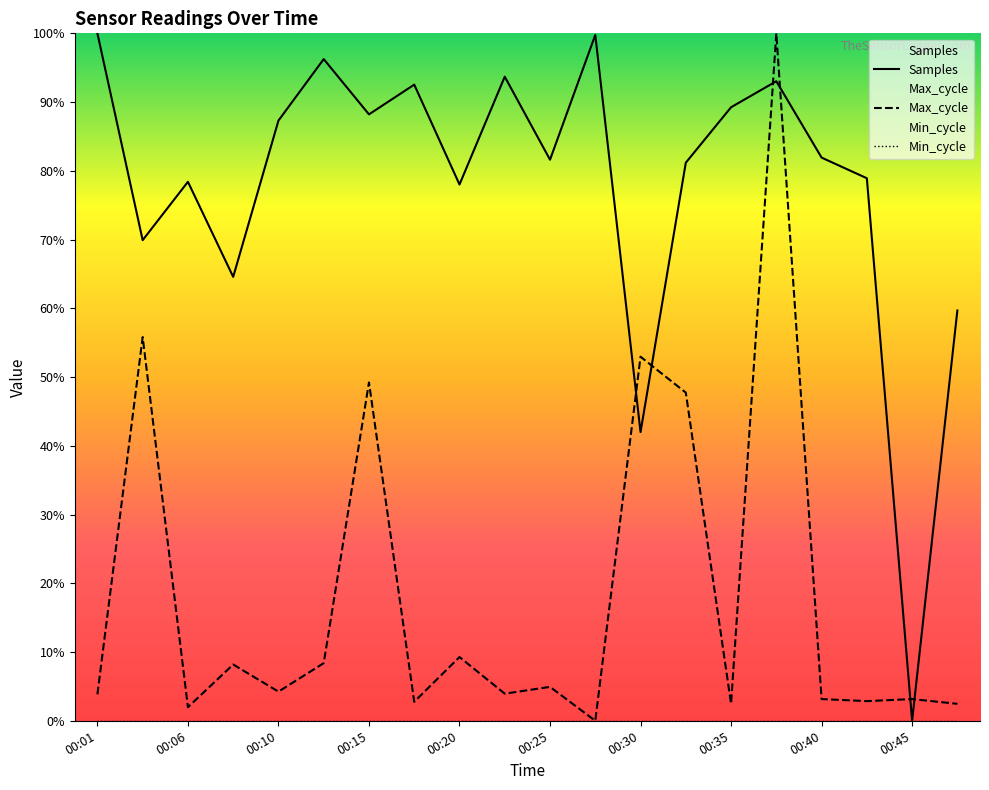

What is the difference between the second highest and minimum values in the Max_cycle series?

0.6